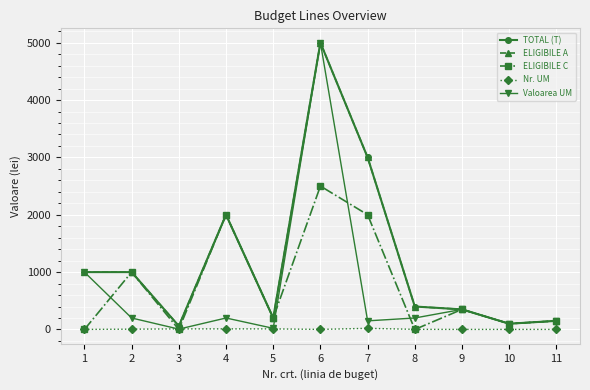

Does the chart display data point markers on the line(s)?

Yes